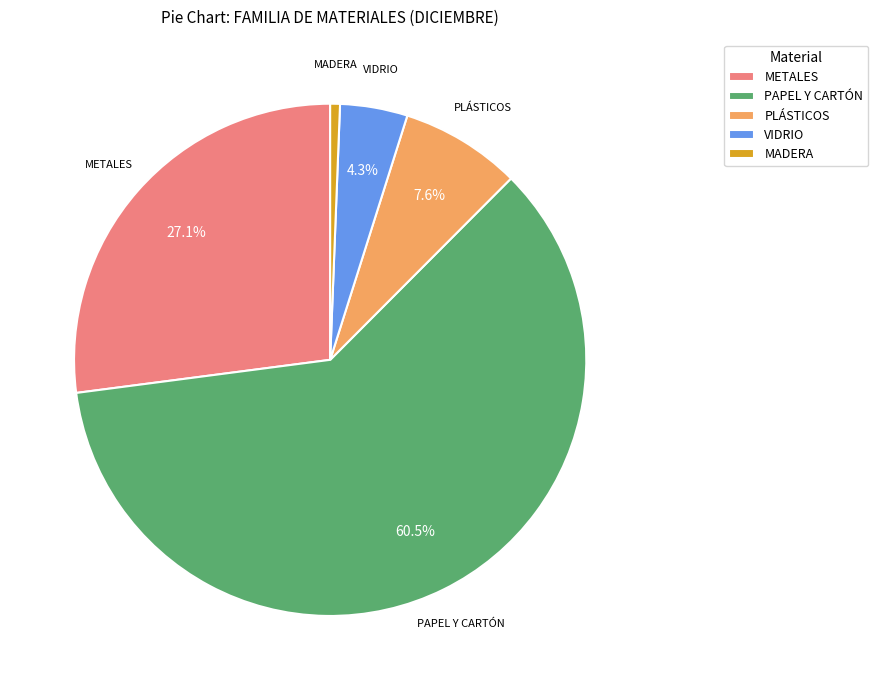

Count the number of slices in the pie.

5